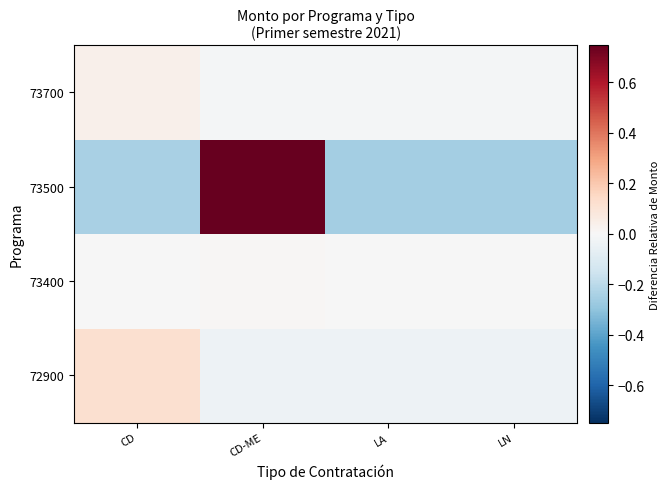

Reading right to left, transcribe all the data shown in this chart.

72900: LN=-0.0	LA=-0.0	CD-ME=-0.0	CD=0.1
73400: LN=-0.0	LA=-0.0	CD-ME=0.0	CD=-0.0
73500: LN=-0.3	LA=-0.3	CD-ME=0.7	CD=-0.2
73700: LN=-0.0	LA=-0.0	CD-ME=-0.0	CD=0.0